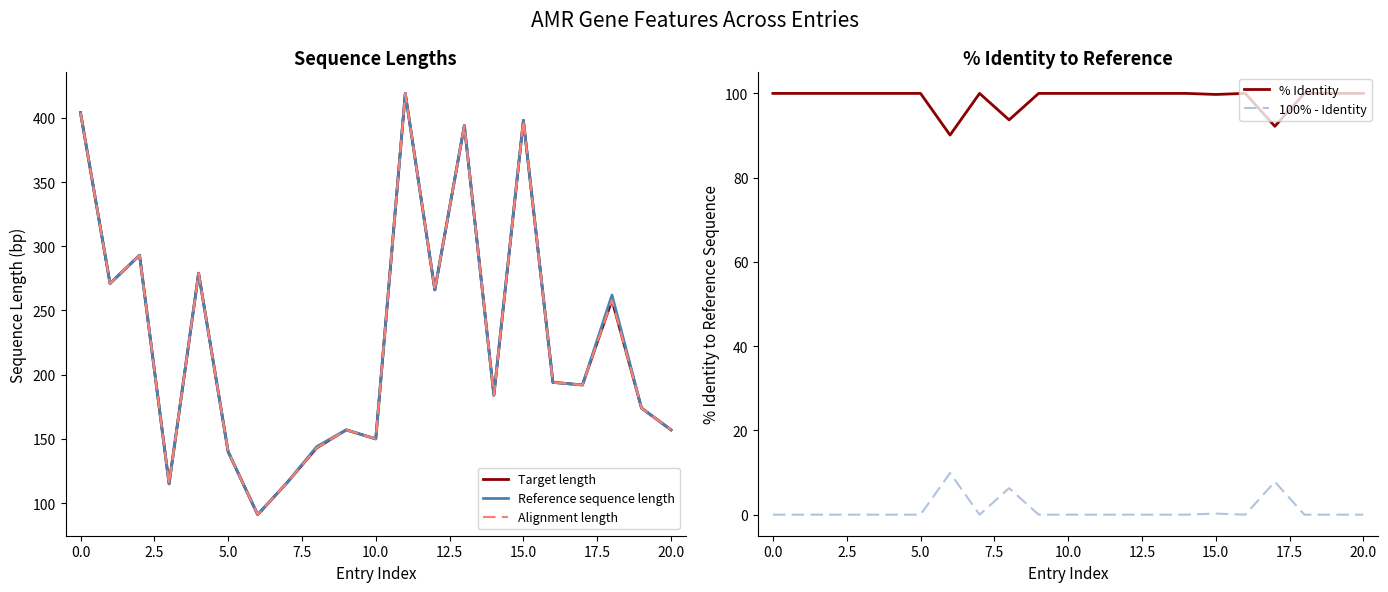

What is the highest value of the % Identity series?

100.0